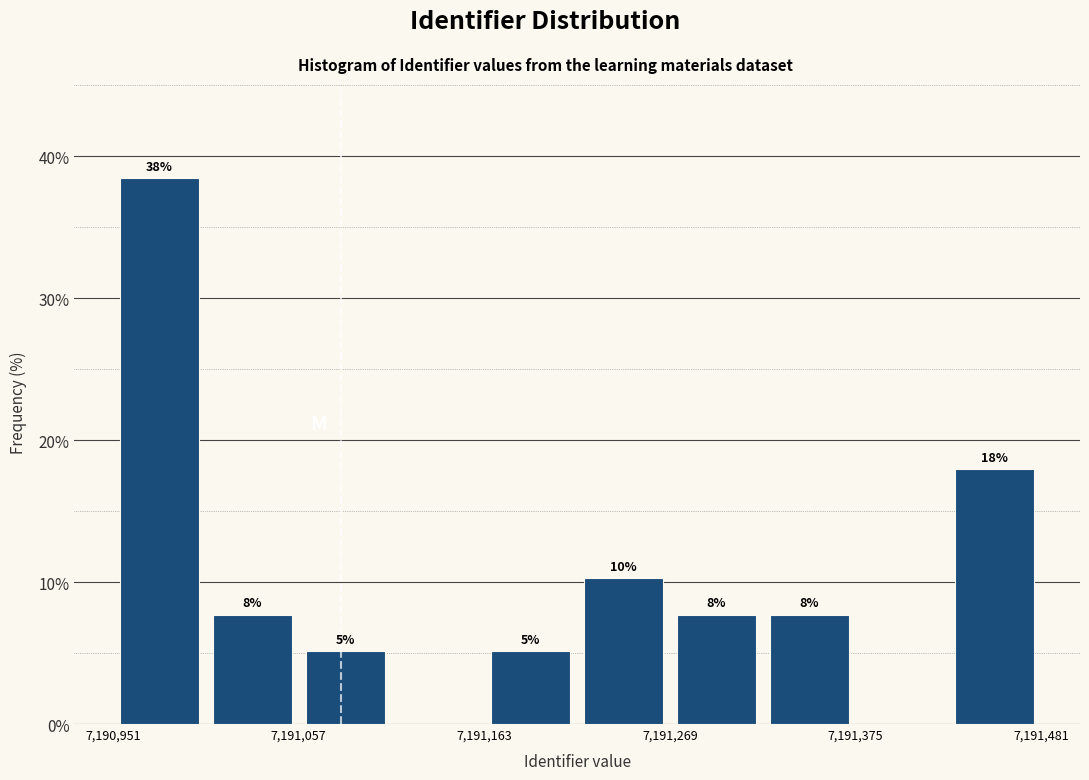

Read against the x-axis, roughly where is the centre of the tallest bar?

7190980